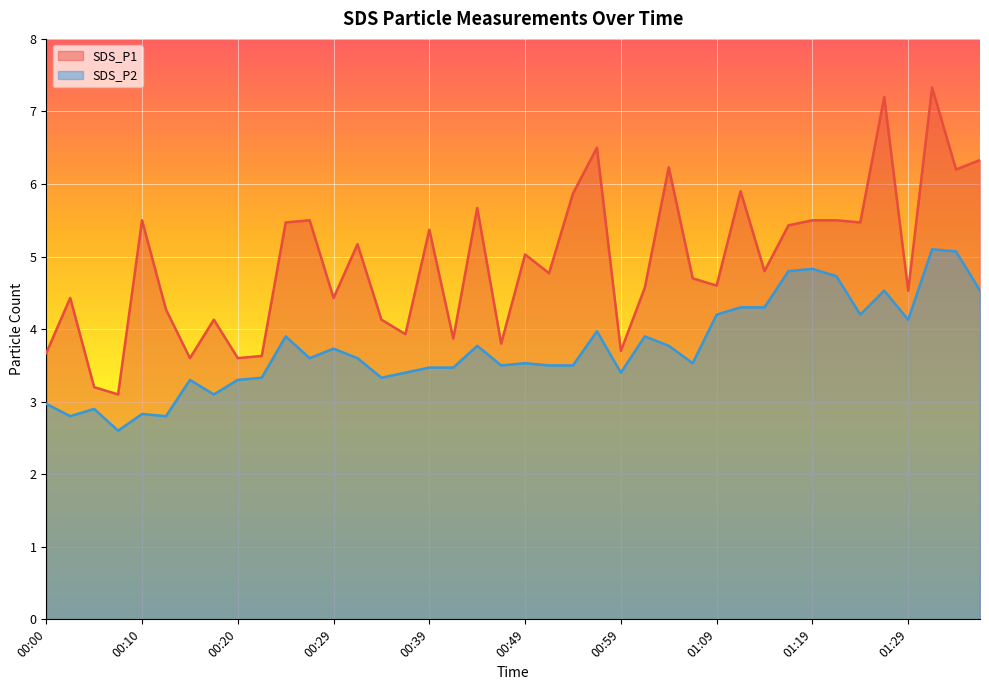

What is the label of the 26th point from the right?

00:34